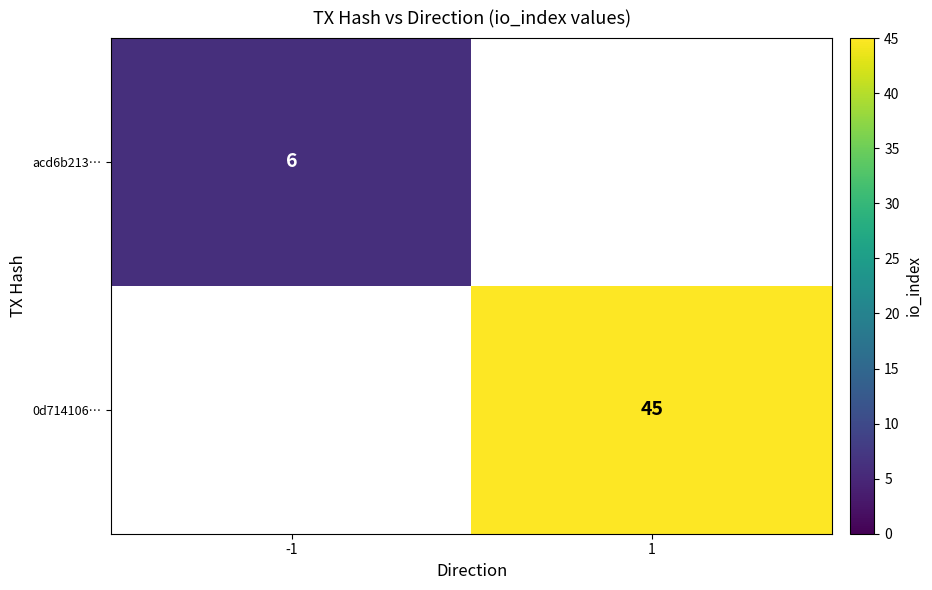

True or false: acd6b213… has a value of 6 at -1.

True